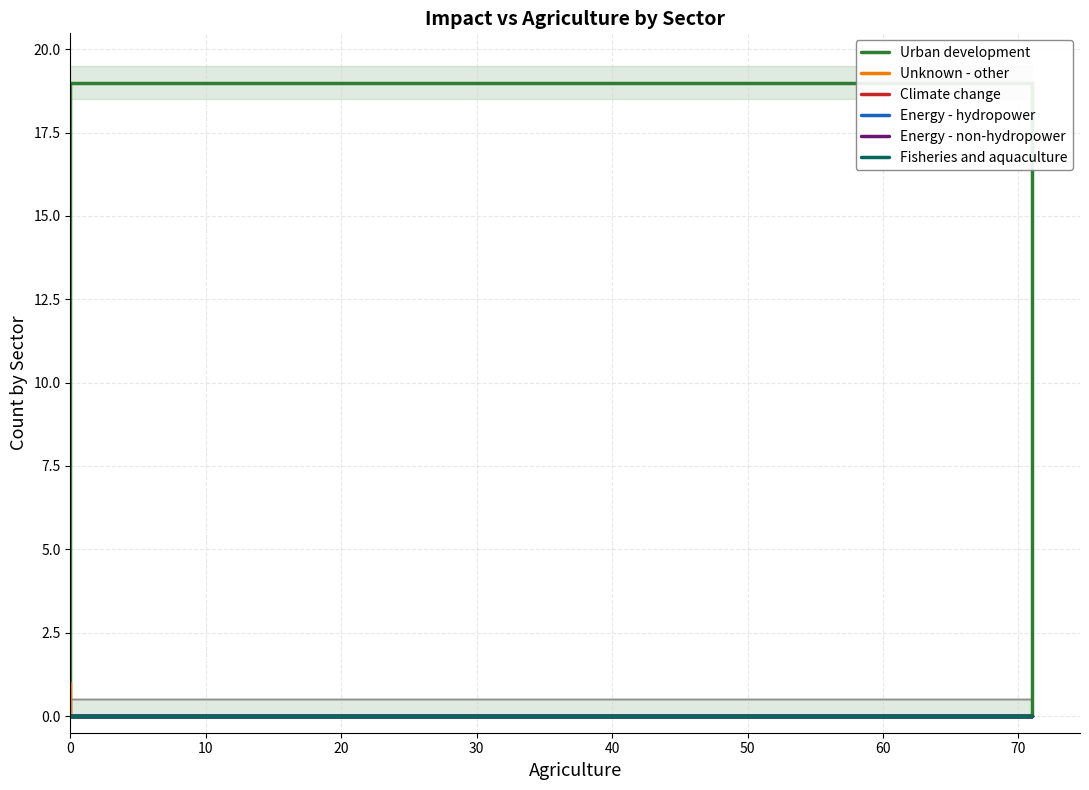

Does the chart display data point markers on the line(s)?

No